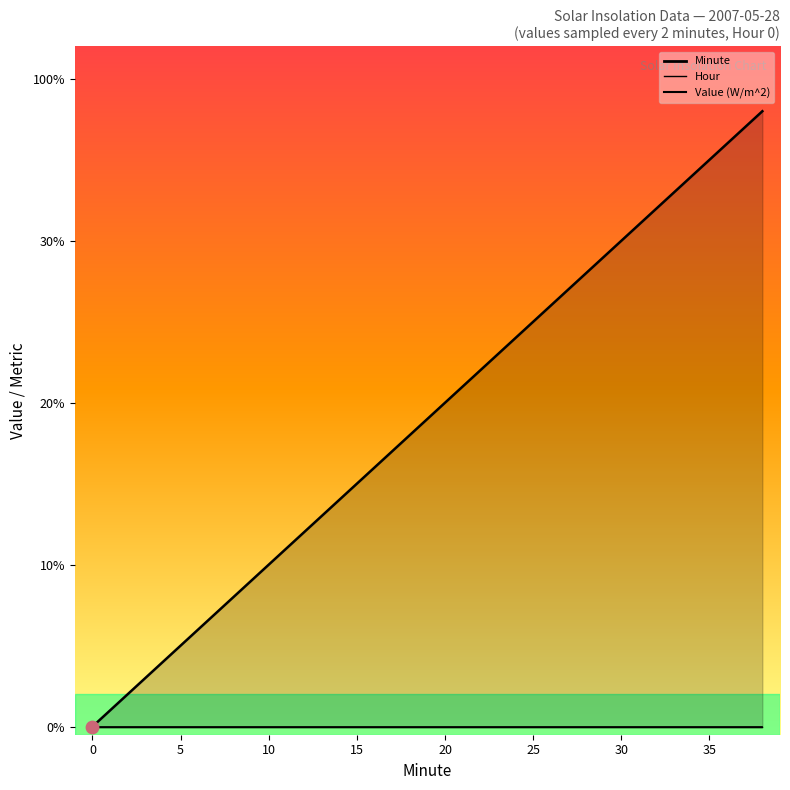

What are all the series names shown in the legend?

Value (W/m^2), Hour, Minute